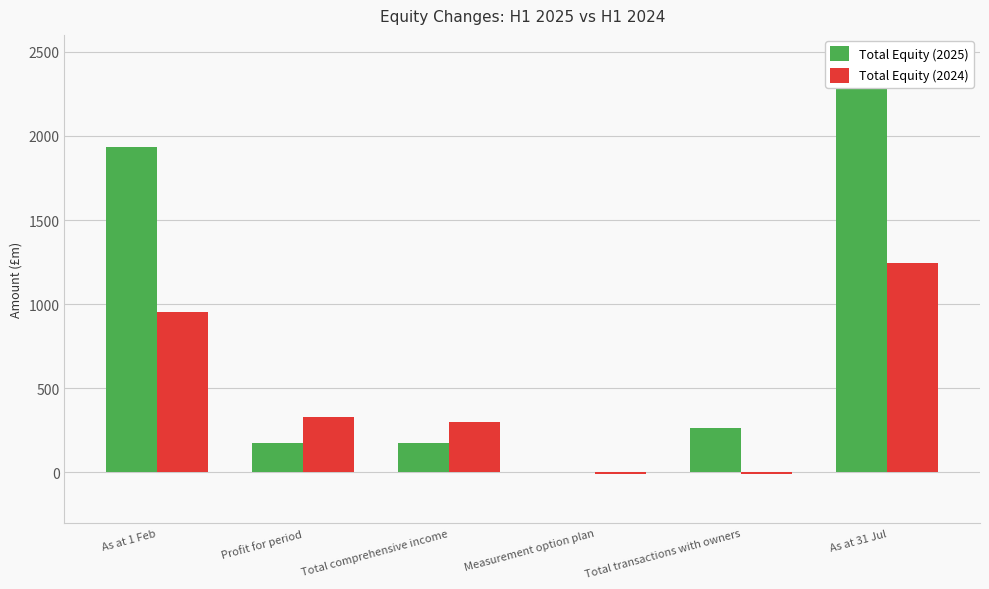

Which series has the widest spread of values?

Total Equity (2025)